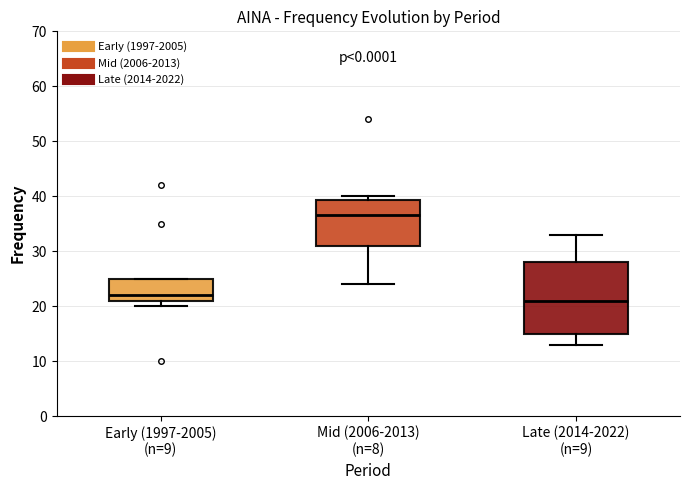

Reading left to right, read every box against the y-axis: the position of its median line, the range the box covers, and the ends of its whiskers. The values are not printed on the chart, so give them approximately, as read against the axis.

Early (1997-2005) (n=9): median 22, box 21 to 25, whiskers 20 to 25
Mid (2006-2013) (n=8): median 37, box 31 to 39, whiskers 24 to 40
Late (2014-2022) (n=9): median 21, box 15 to 28, whiskers 13 to 33